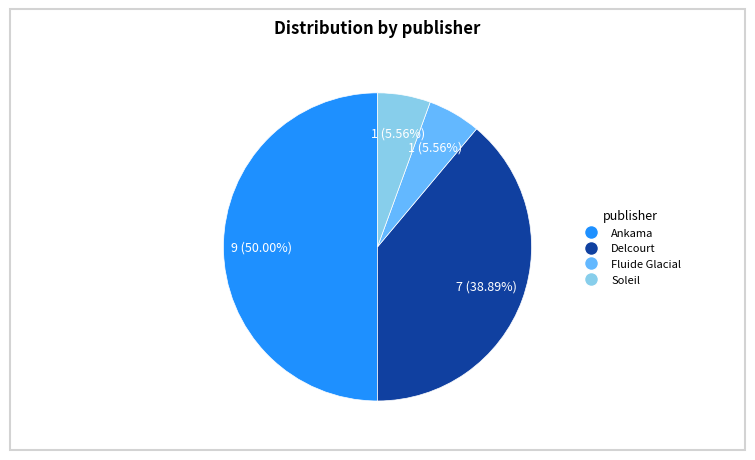

Count the number of slices in the pie.

4